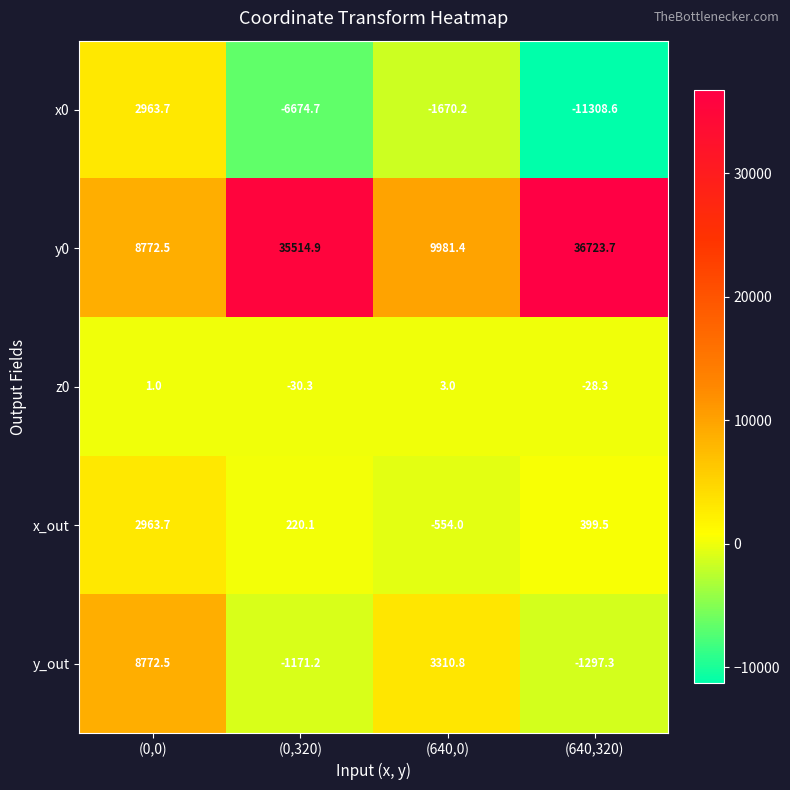

What is the average value of the x0 series?

-4172.4